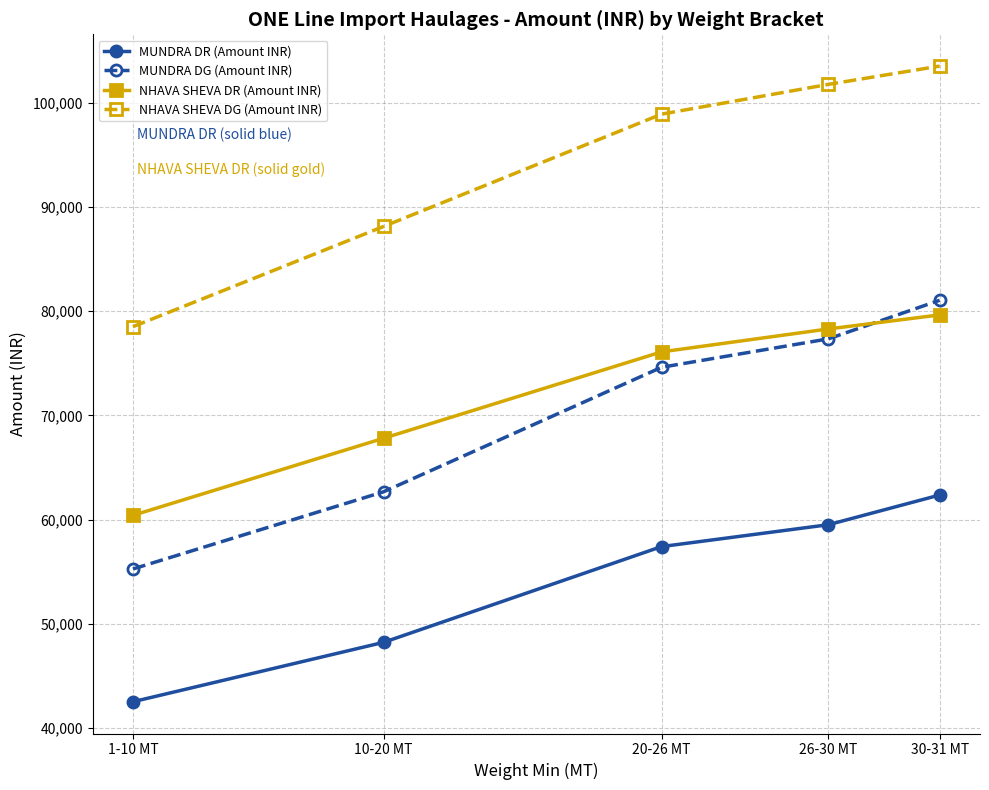

True or false: NHAVA SHEVA DR (Amount INR) has a value of 47079 at 30-31 MT.

False